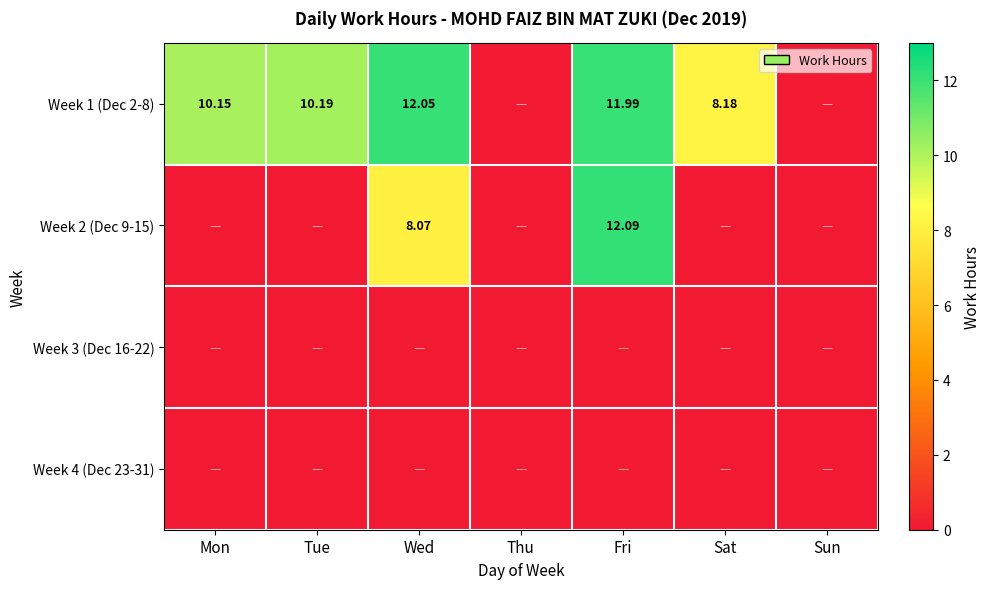

At which label is Week 3 (Dec 16-22) closest to 0?

Mon